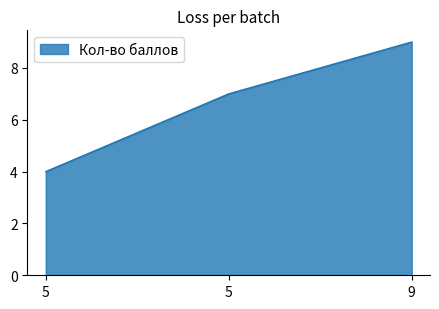

Does the chart display data point markers on the line(s)?

No